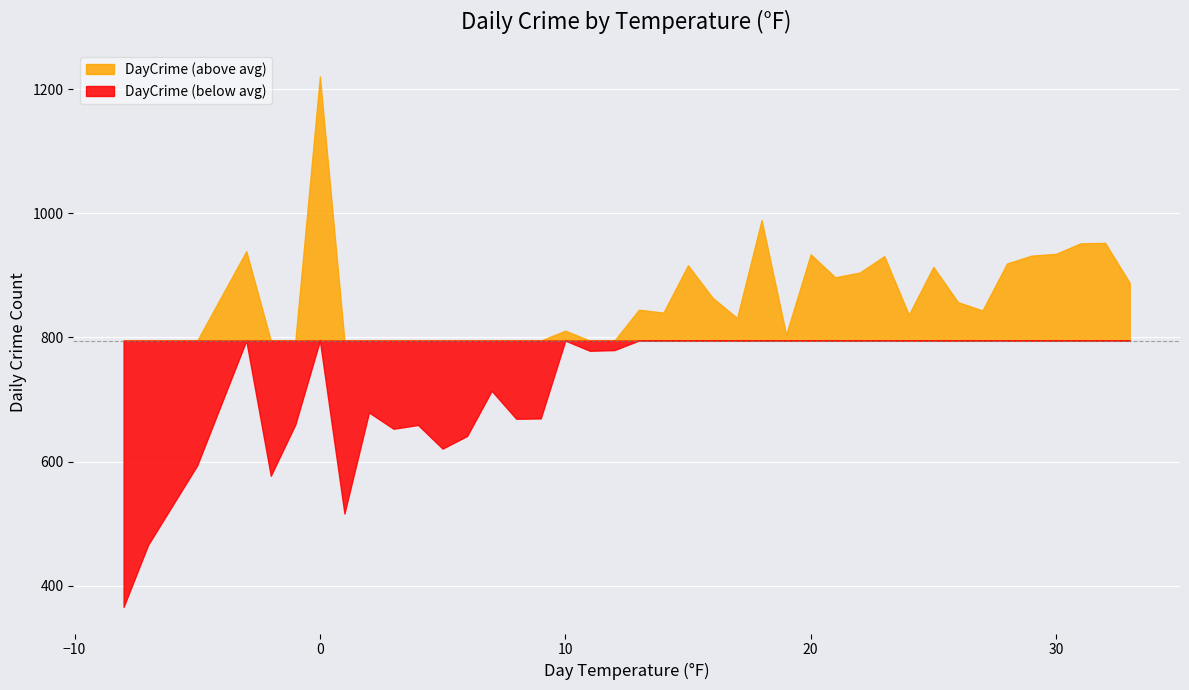

What is the change in value from -8 to 24?

+470.6